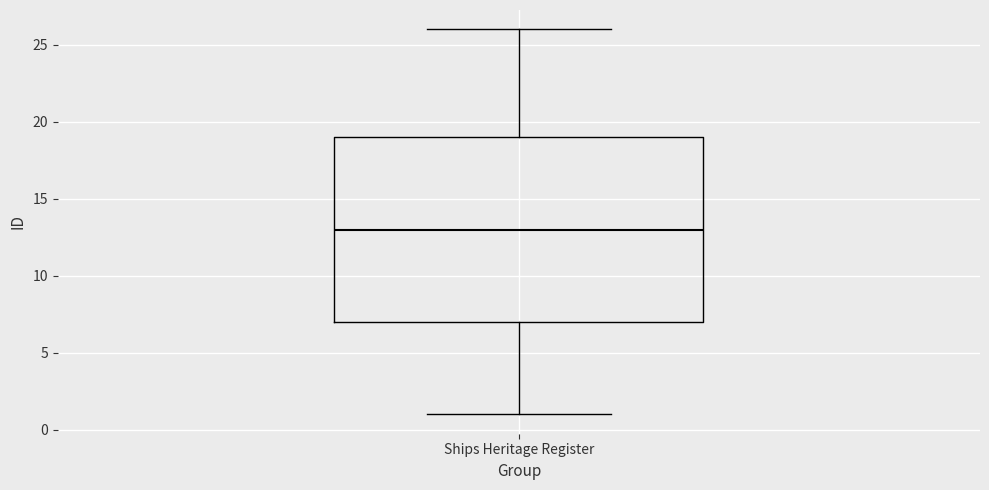

Where does the upper whisker of the box for Ships Heritage Register end on the y-axis? The values are not printed on the chart, so give them approximately, as read against the axis.

26